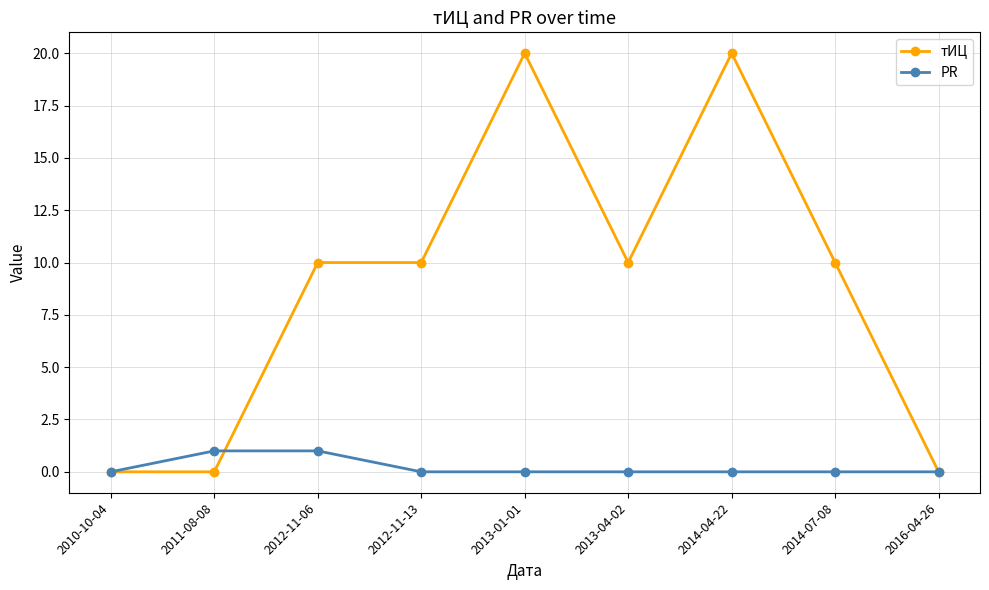

What is the difference between the second highest and minimum values in the PR series?

1